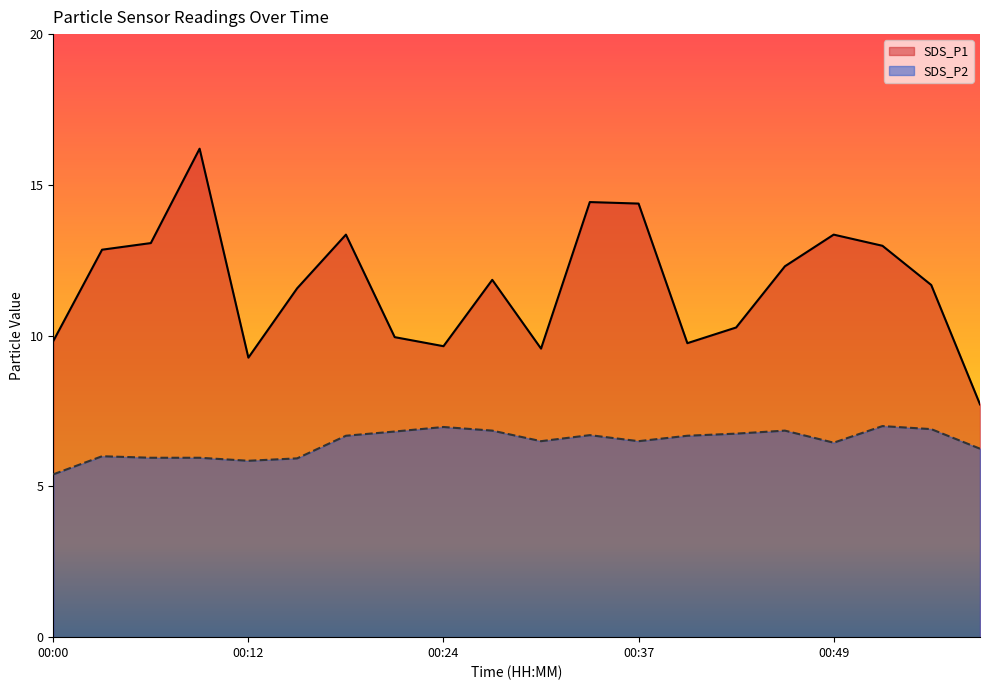

Rank the series at 00:00 from highest to lowest value.

SDS_P1, SDS_P2